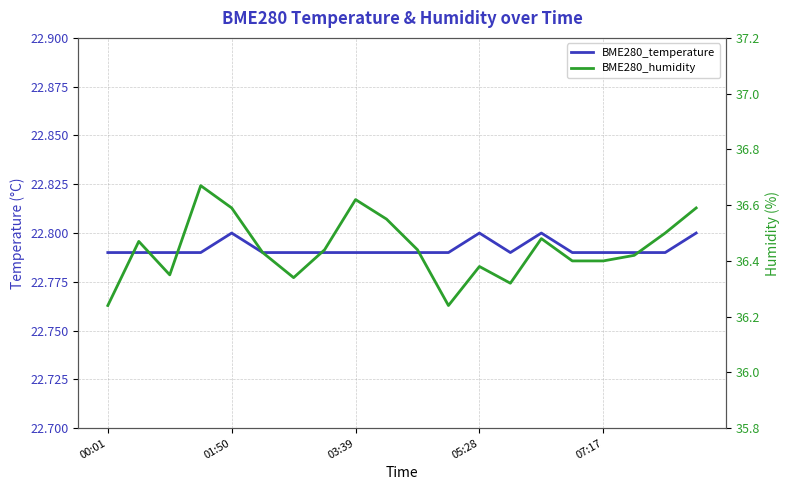

The value of BME280_temperature at 03:39 is 9.5. True or false?

False